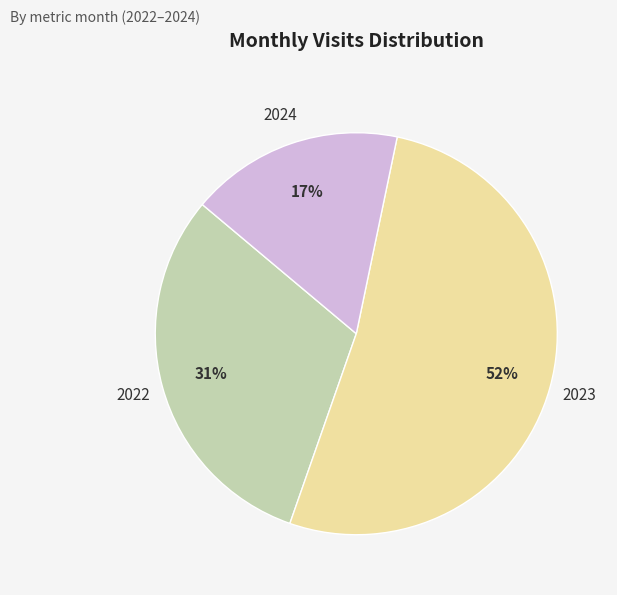

Which category has the biggest portion of the pie?

2023